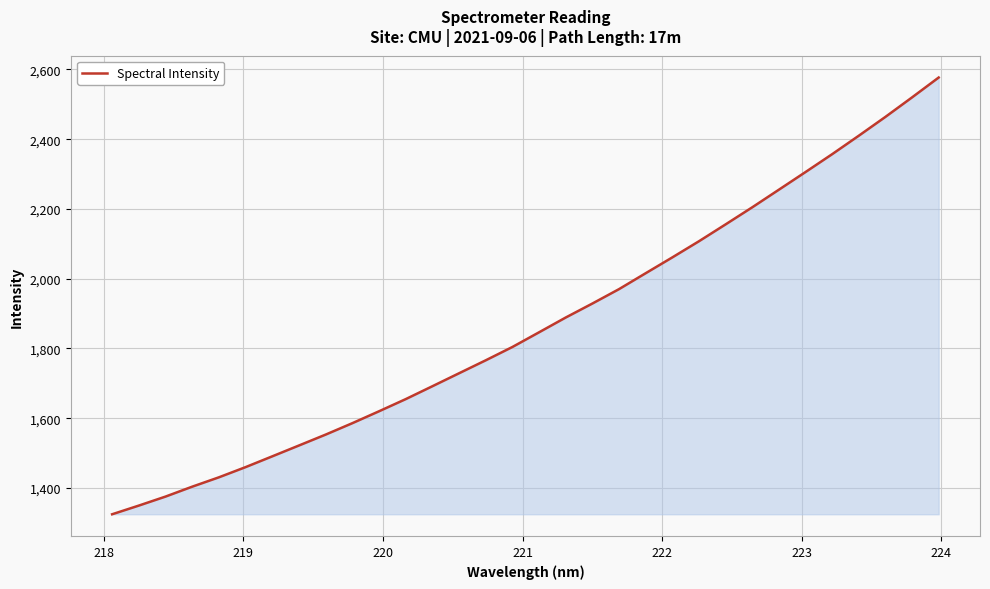

What is the greatest value displayed?

2576.7